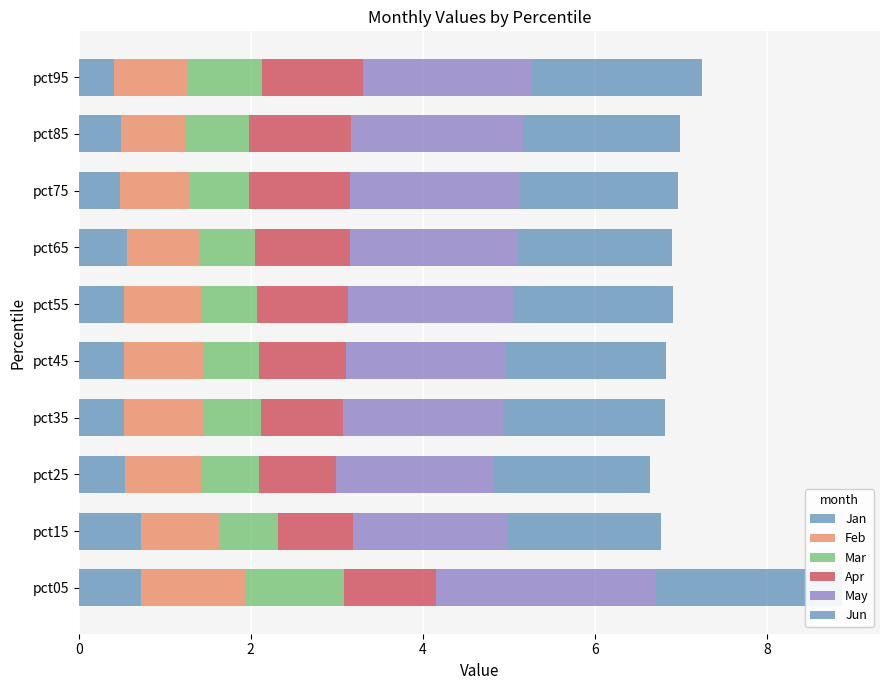

Is it true that Feb equals 0.9 at pct25?

True